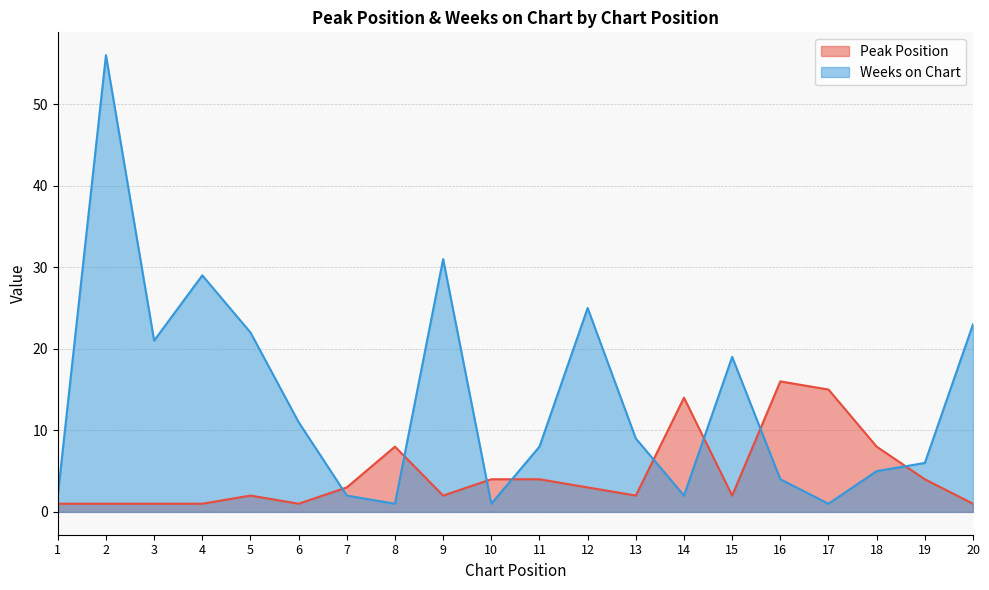

Which series changed the most between 7 and 18?

Peak Position